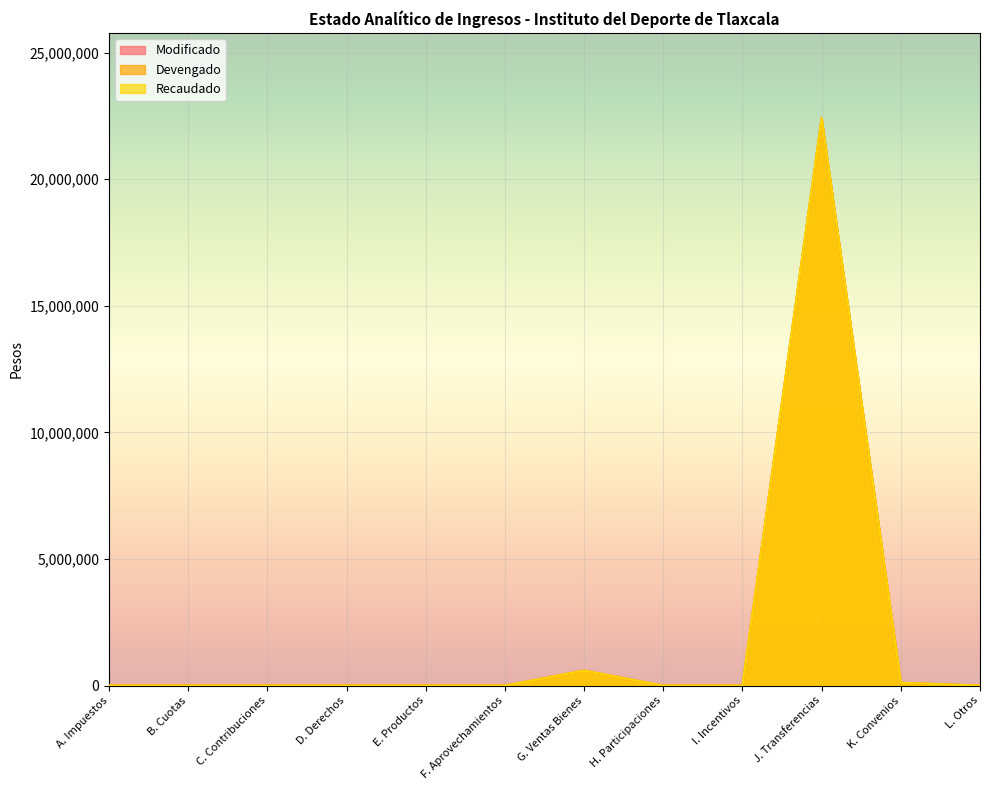

True or false: Devengado and Recaudado cross at least once.

False